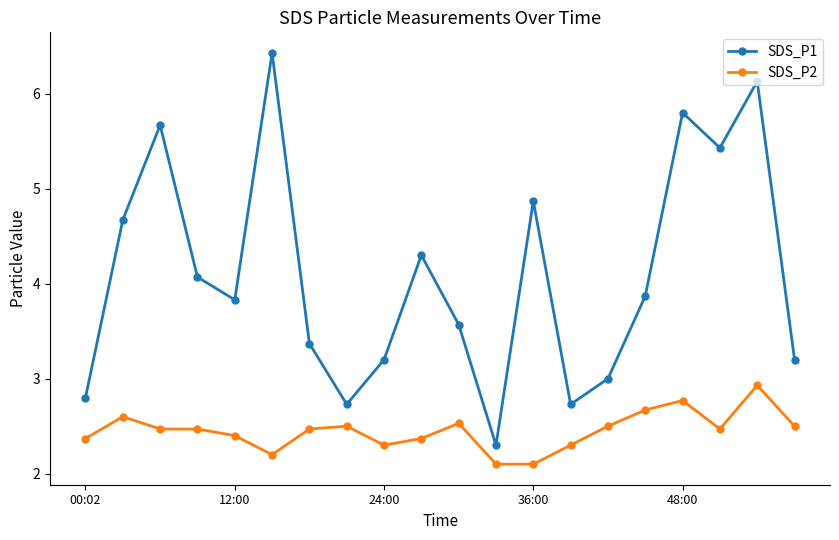

What is the value of the SDS_P2 point at the 20th from the left?

2.5